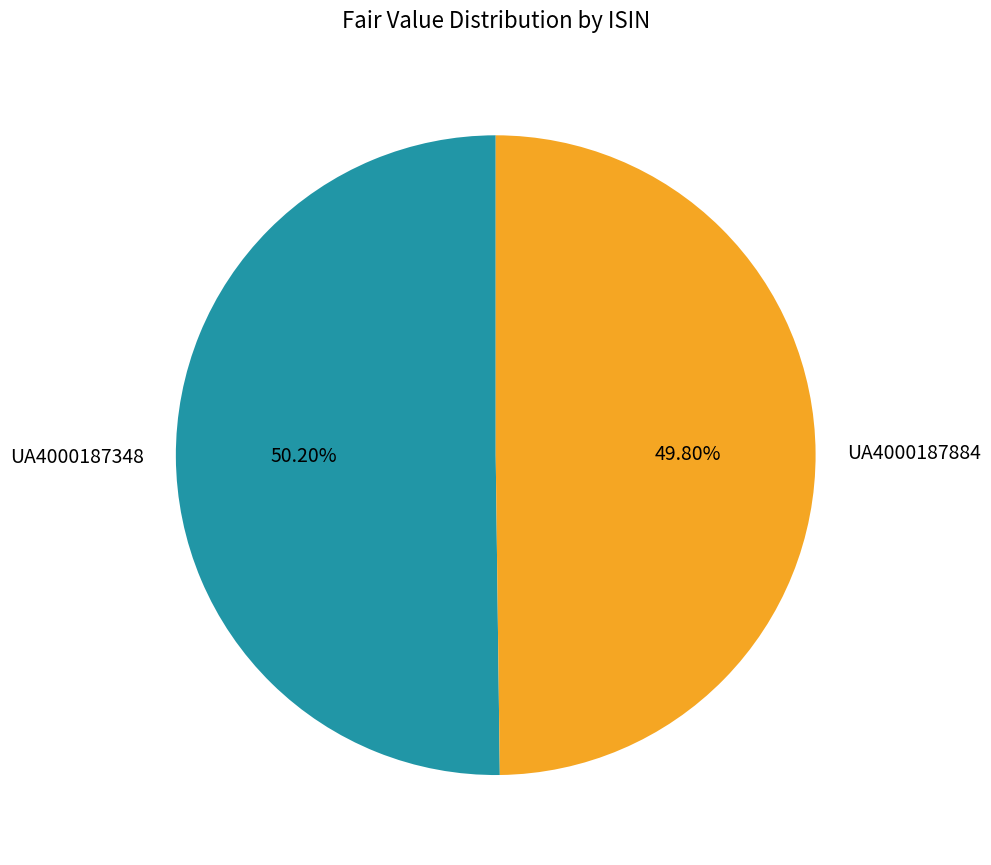

Is there any slice that represents more than half of the pie?

Yes